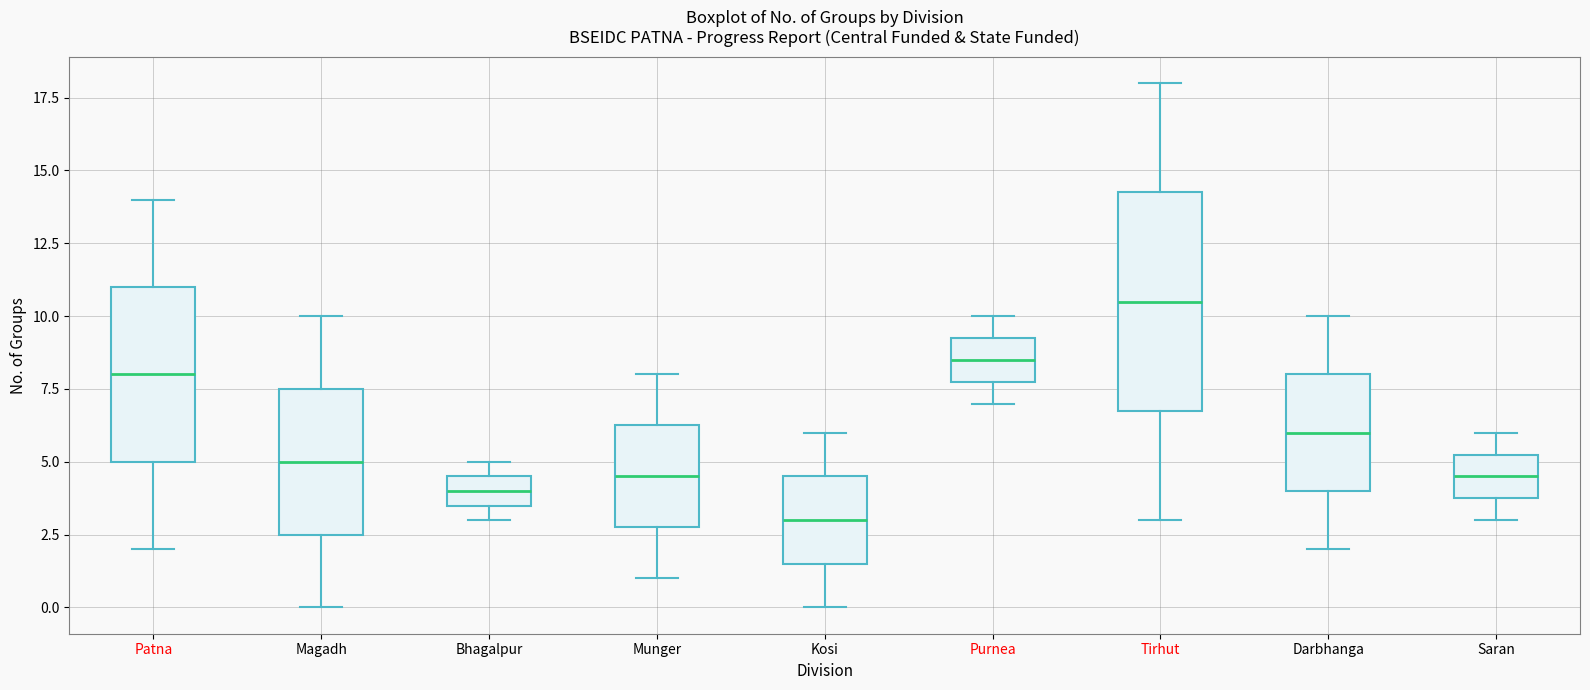

Which box has the highest median line?

Tirhut